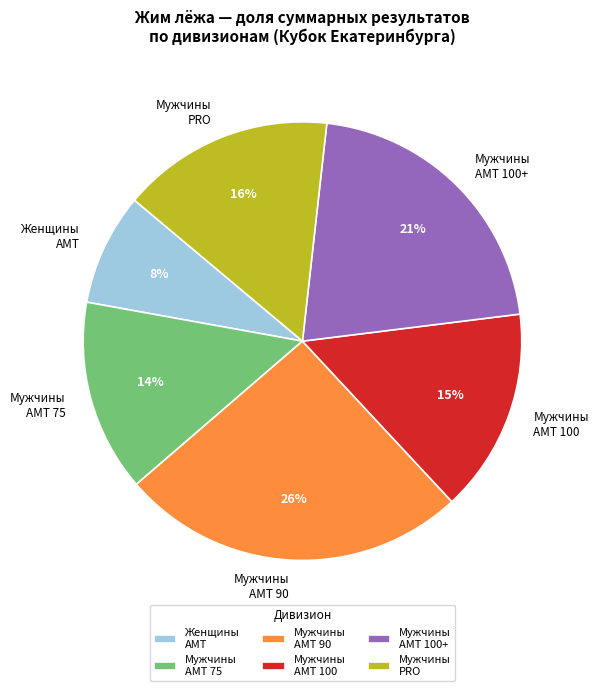

What is the ratio of the value at Мужчины AMT 100+ to the value at Мужчины AMT 90?

0.8